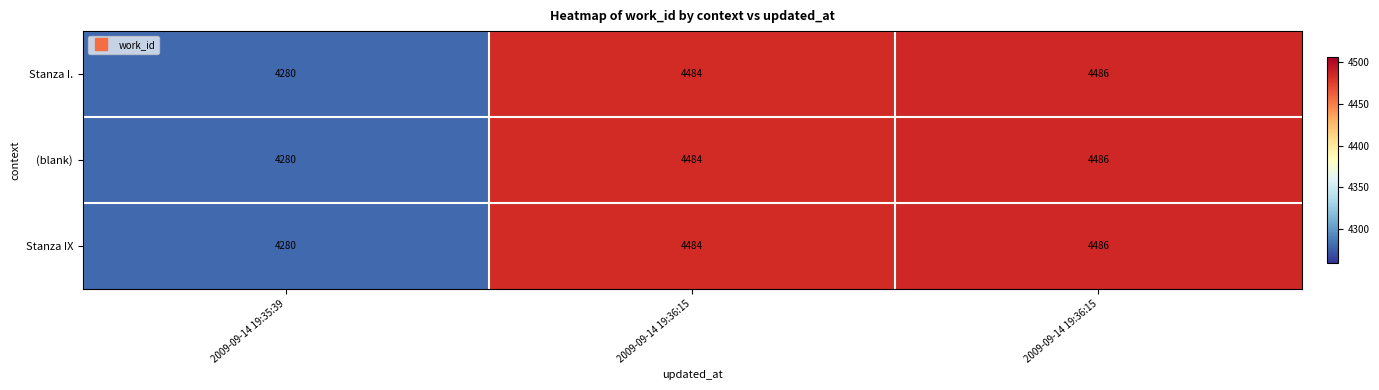

How many values in the Stanza IX series are below 4484?

1